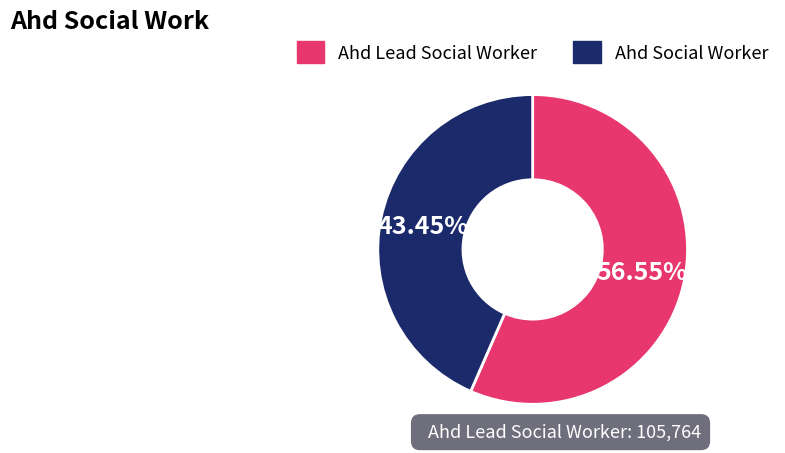

Combined, what portion of the pie is Ahd Social Worker and Ahd Lead Social Worker?

100.0%